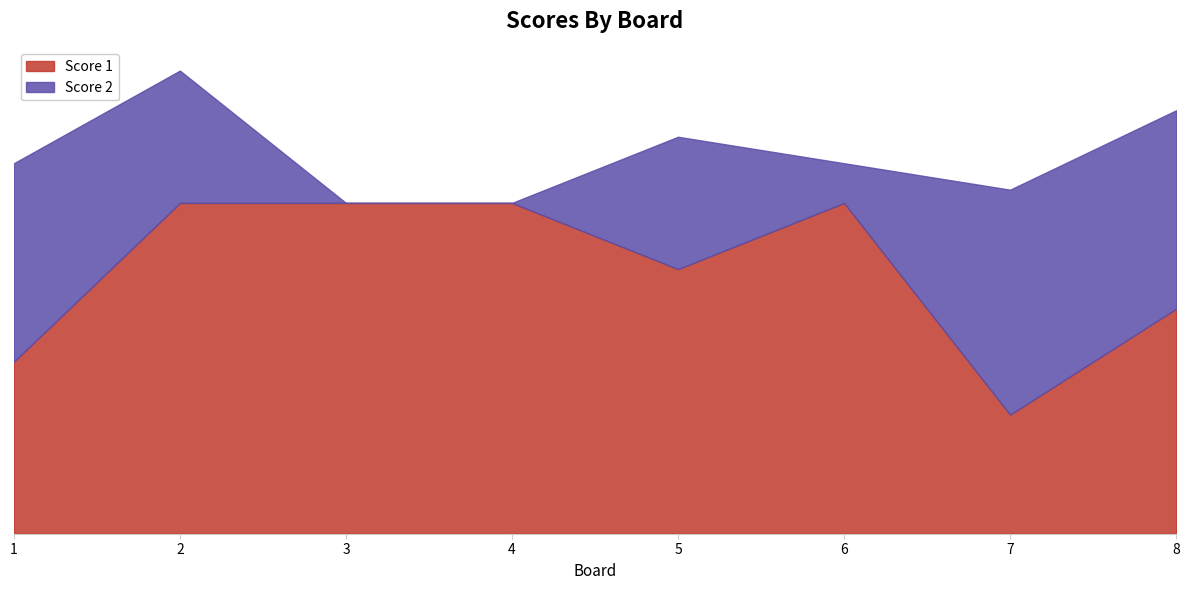

What is the highest value of the Score 2 series?

17